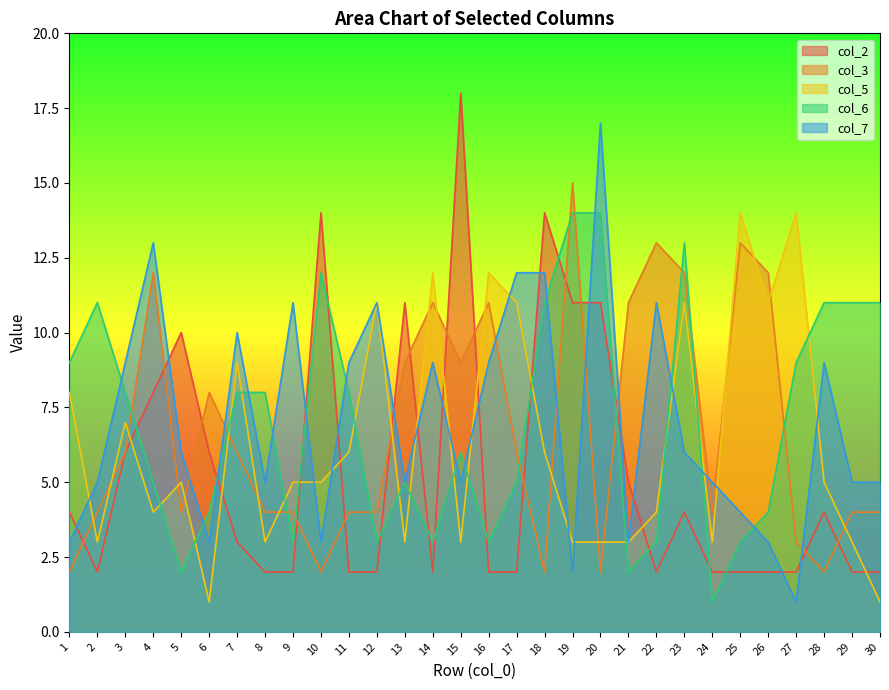

Does the chart display data point markers on the line(s)?

No